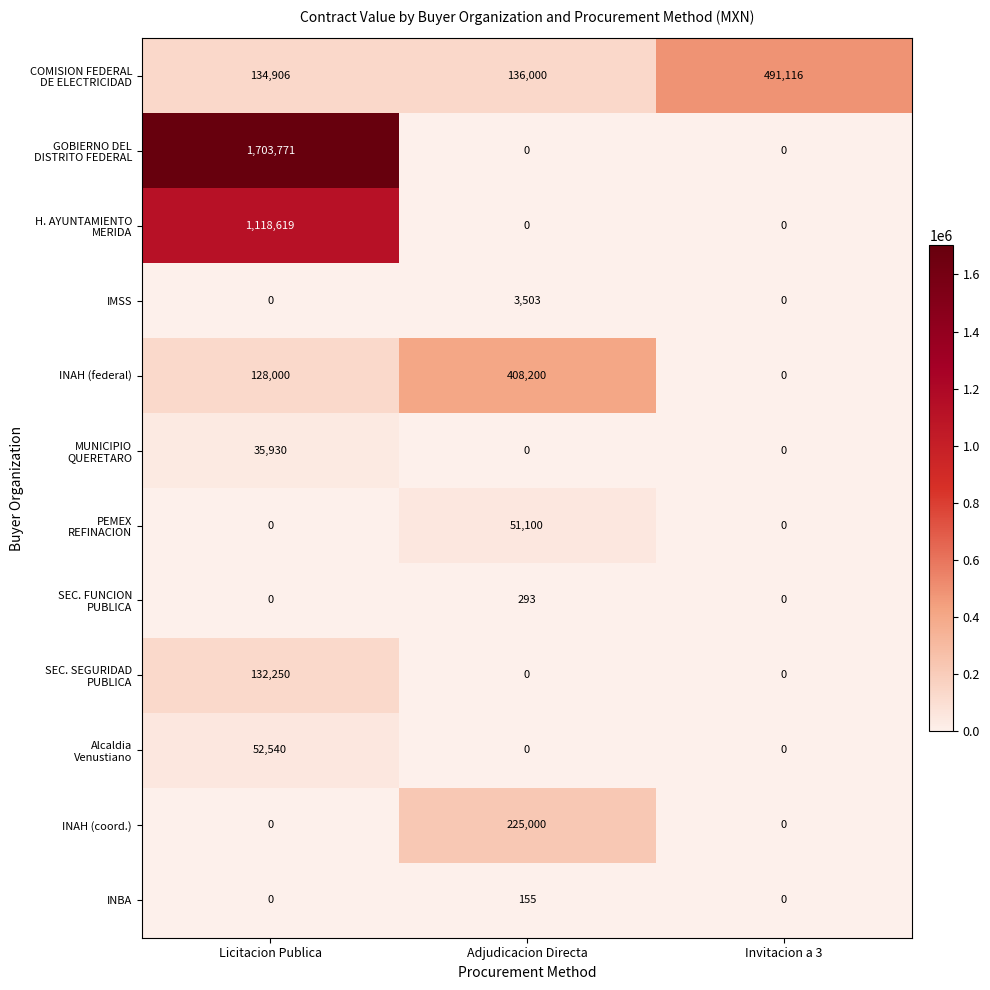

True or false: INAH (federal) has a value of 408200 at Adjudicacion Directa.

True